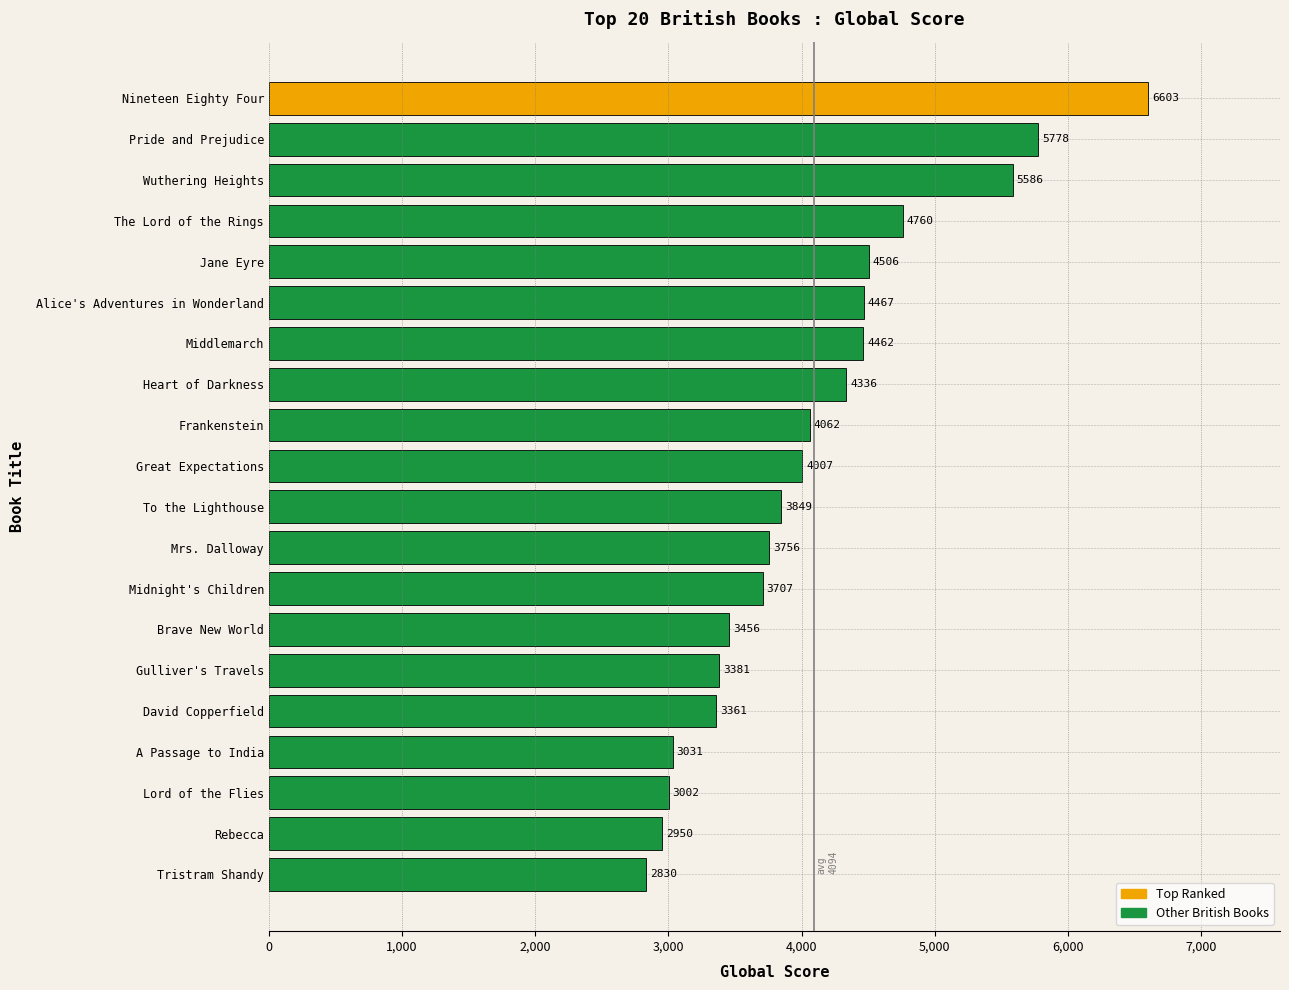

Rank the categories by value from highest to lowest.

Nineteen Eighty Four, Pride and Prejudice, Wuthering Heights, The Lord of the Rings, Jane Eyre, Alice's Adventures in Wonderland, Middlemarch, Heart of Darkness, Frankenstein, Great Expectations, To the Lighthouse, Mrs. Dalloway, Midnight's Children, Brave New World, Gulliver's Travels, David Copperfield, A Passage to India, Lord of the Flies, Rebecca, Tristram Shandy